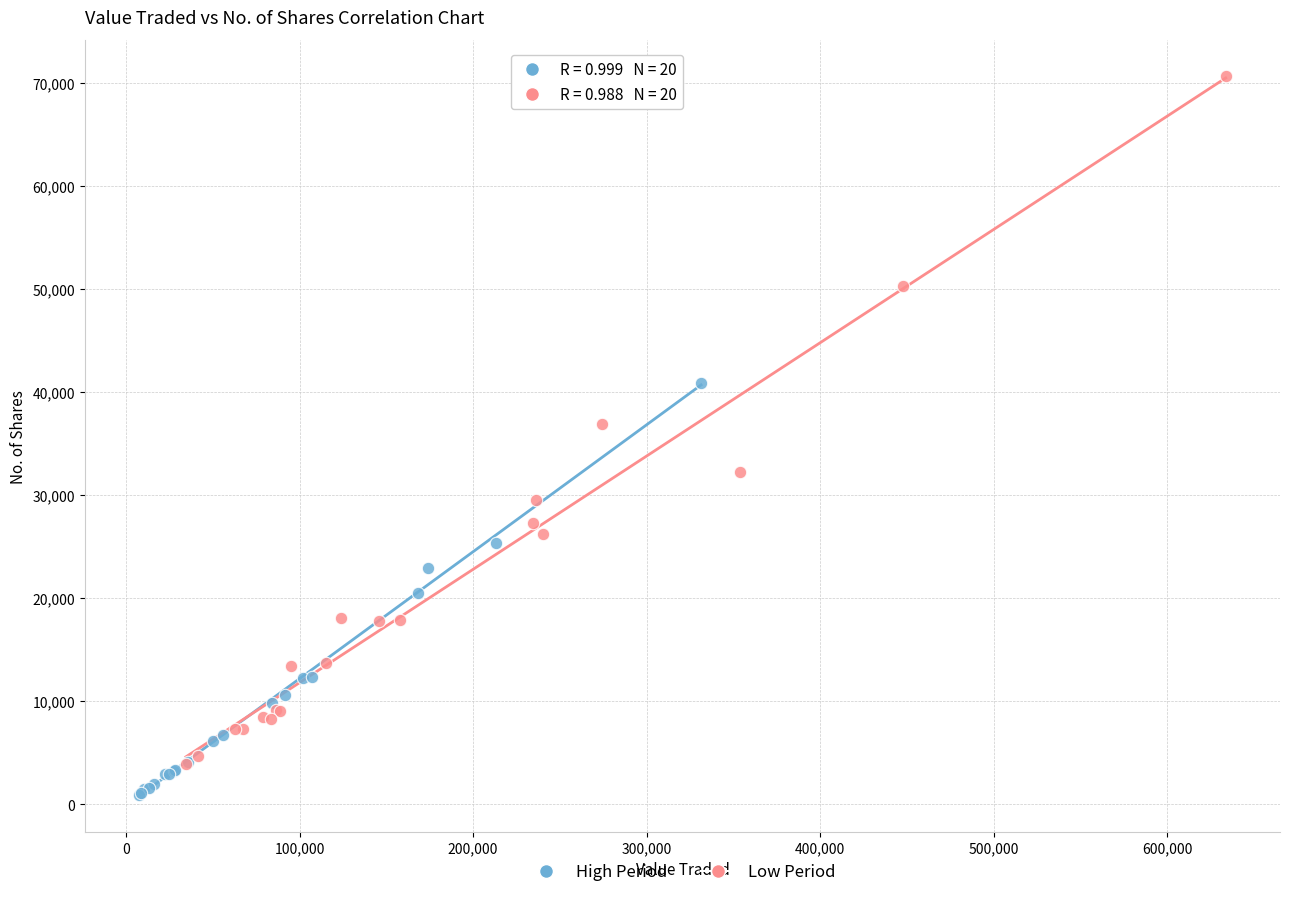

Which series has the largest Y range (max minus min)?

Low Period